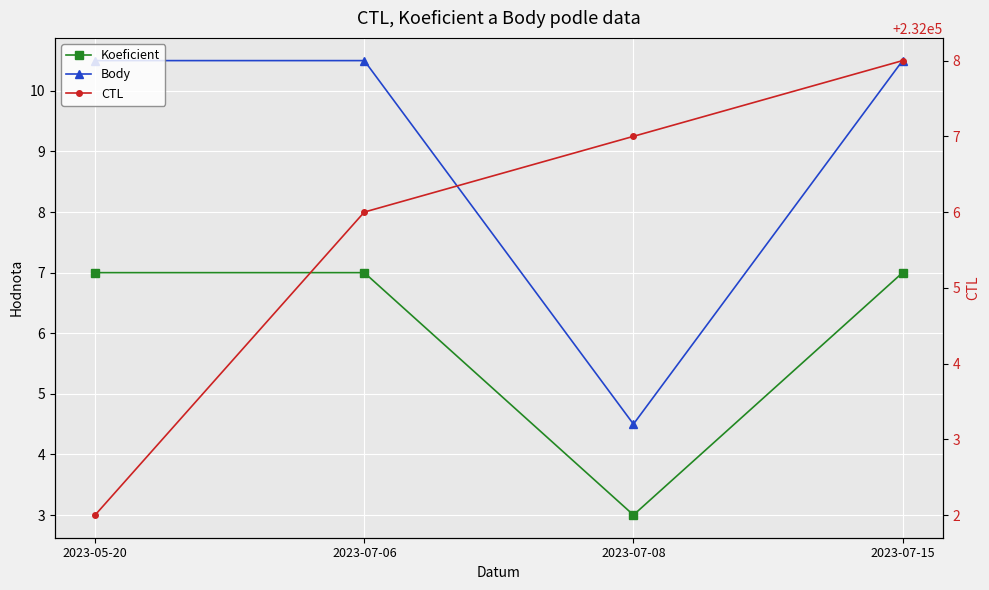

The value of Body at 2023-07-15 is 10.5. True or false?

True